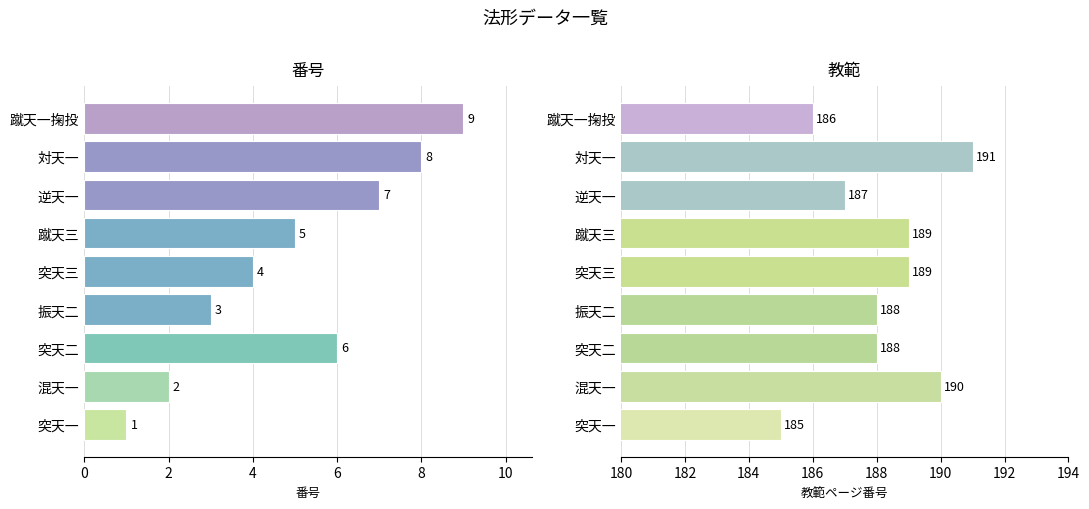

What is the average value of the 教範 series?

188